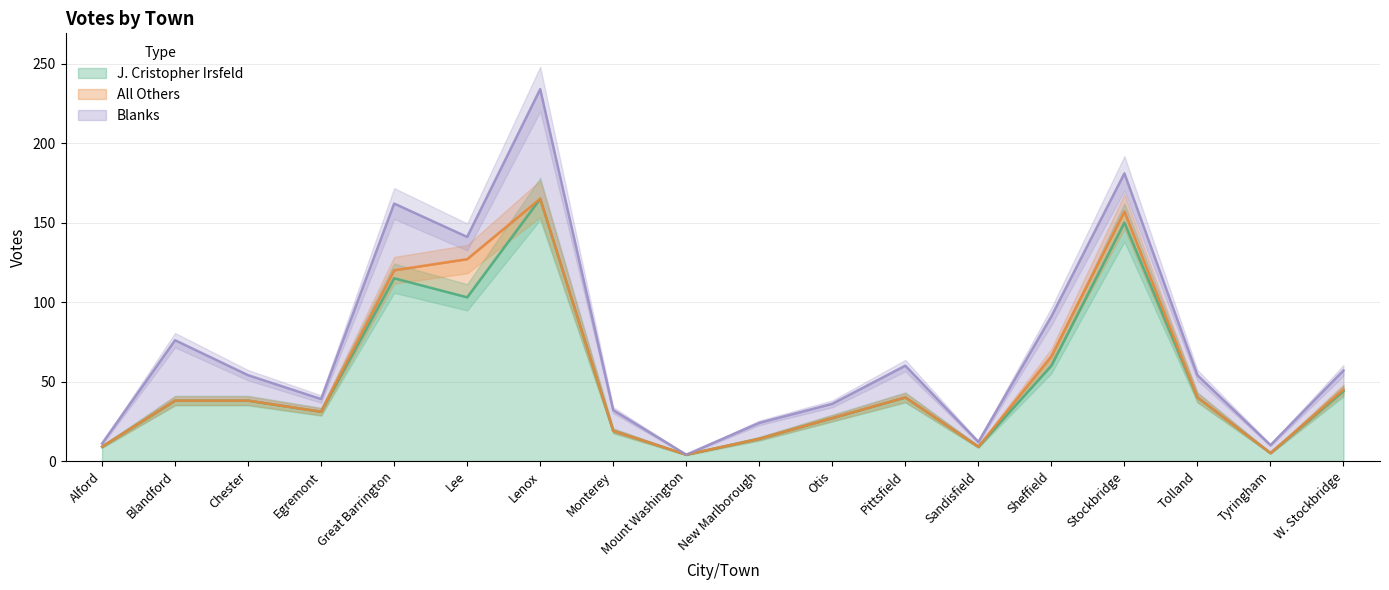

What position from the left is Lee?

6